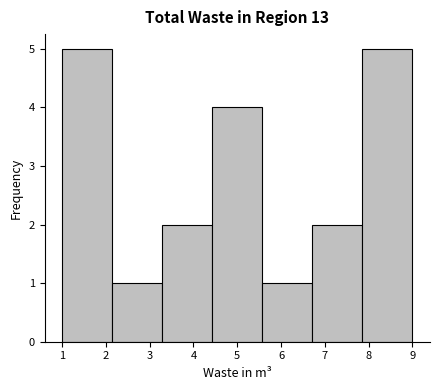

How tall is the bar that spans 2.1 to 3.3 on the x-axis? Neither the bar edges nor the heights are printed on the chart, so give them approximately, as read against the axes.

1